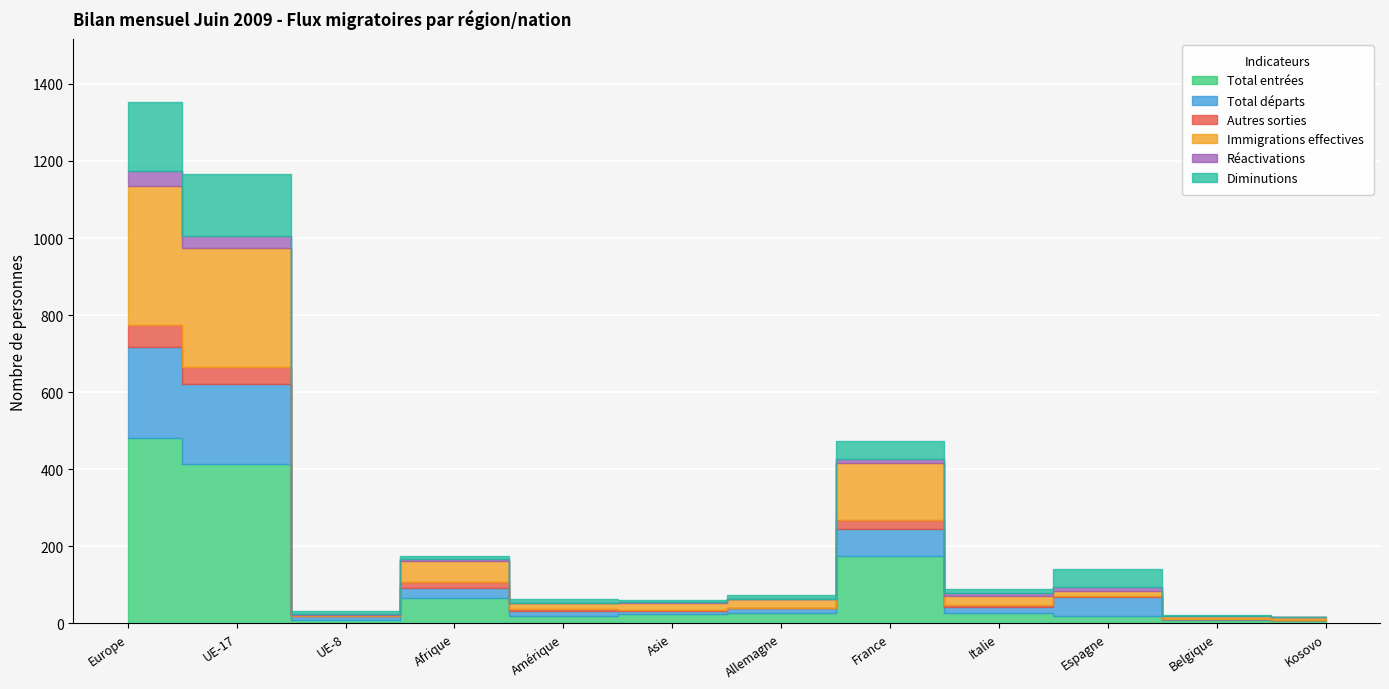

At how many categories does at least one series exceed 469?

1